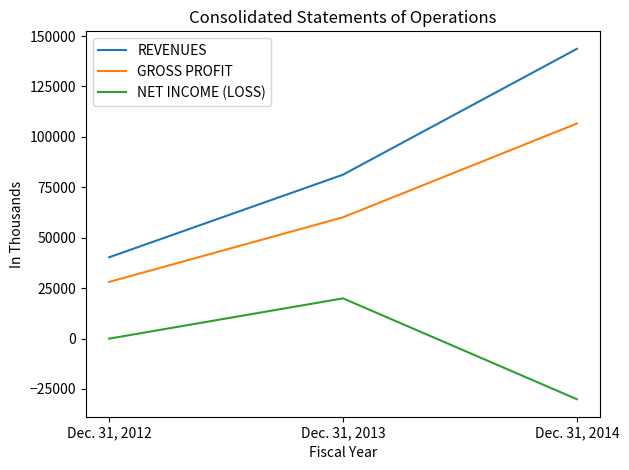

Which series has the largest range (max minus min)?

REVENUES